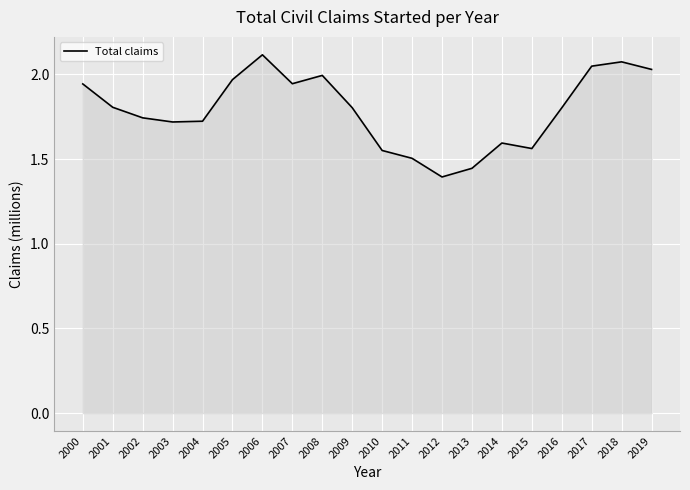

True or false: the data shows 2.0 at 2019.

True